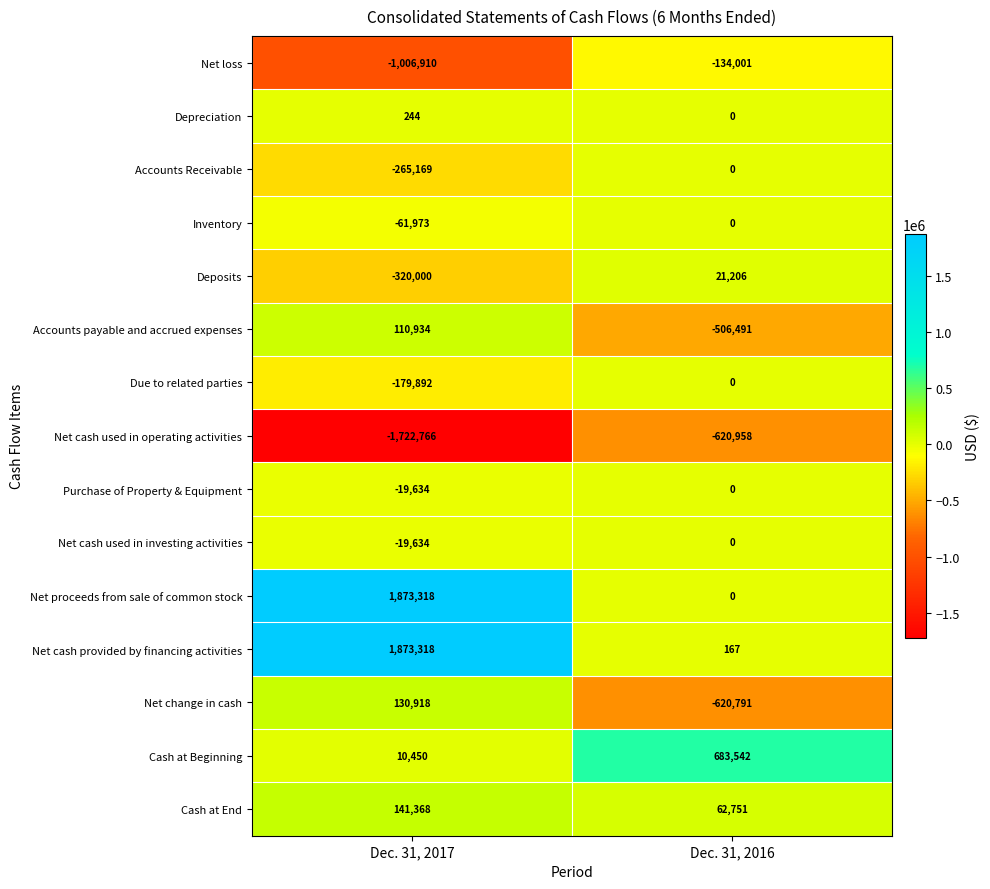

At which category is the sum across all series the highest?

Dec. 31, 2017